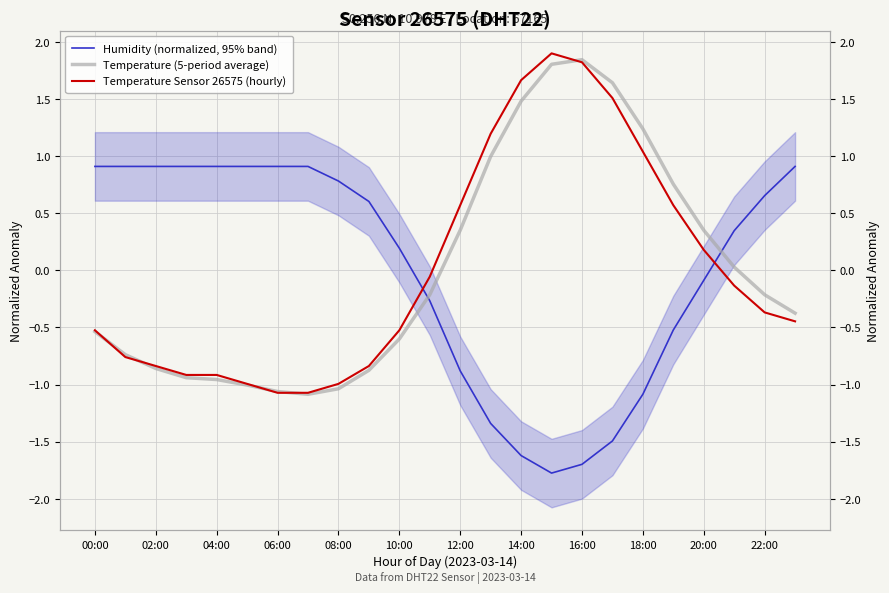

The Temperature Sensor 26575 (hourly) series shows 0.6 at 12:00. True or false?

True